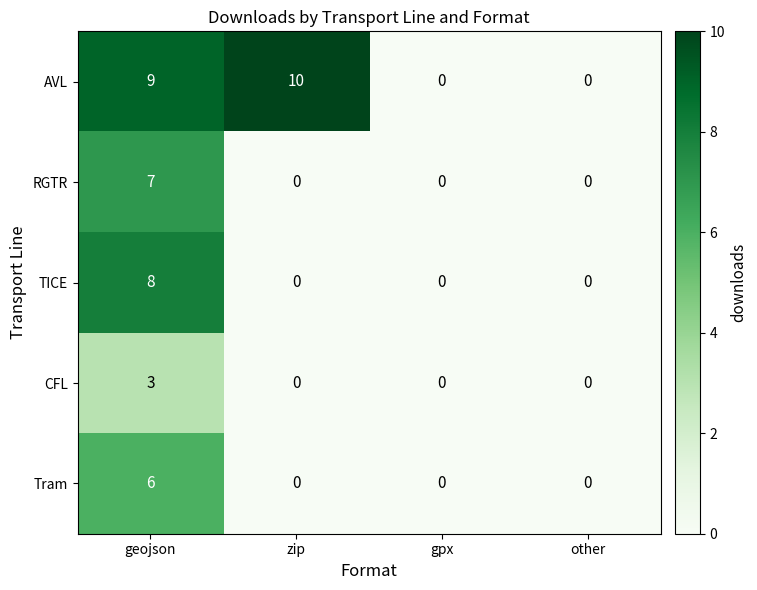

What is the greatest value displayed?

10